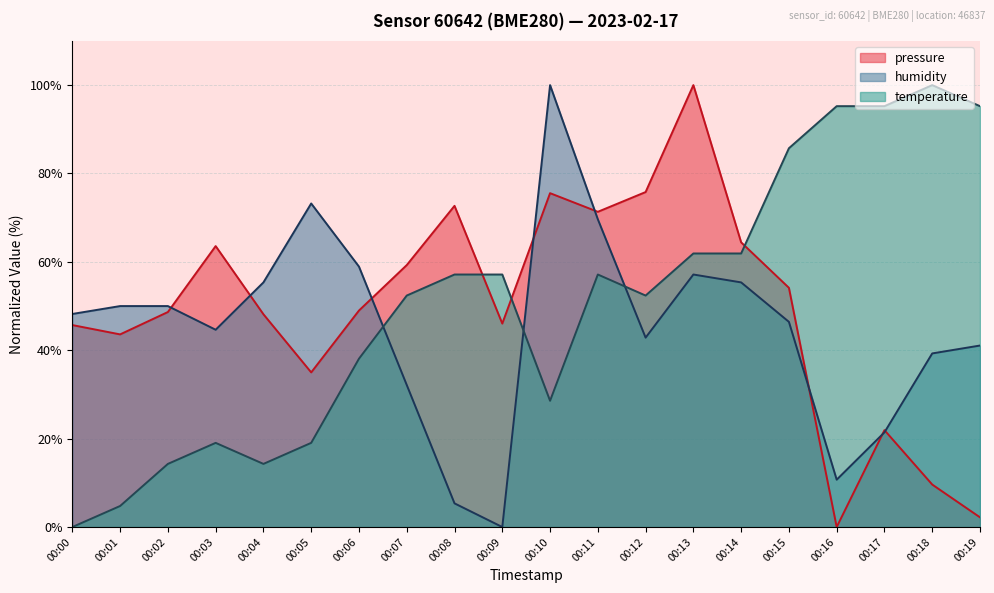

How many intersections are there between humidity and temperature?

3